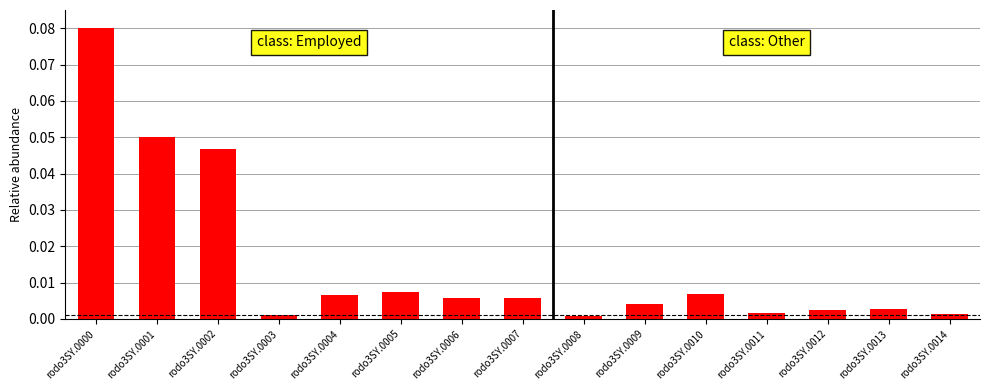

Count the number of data series in this chart.

1